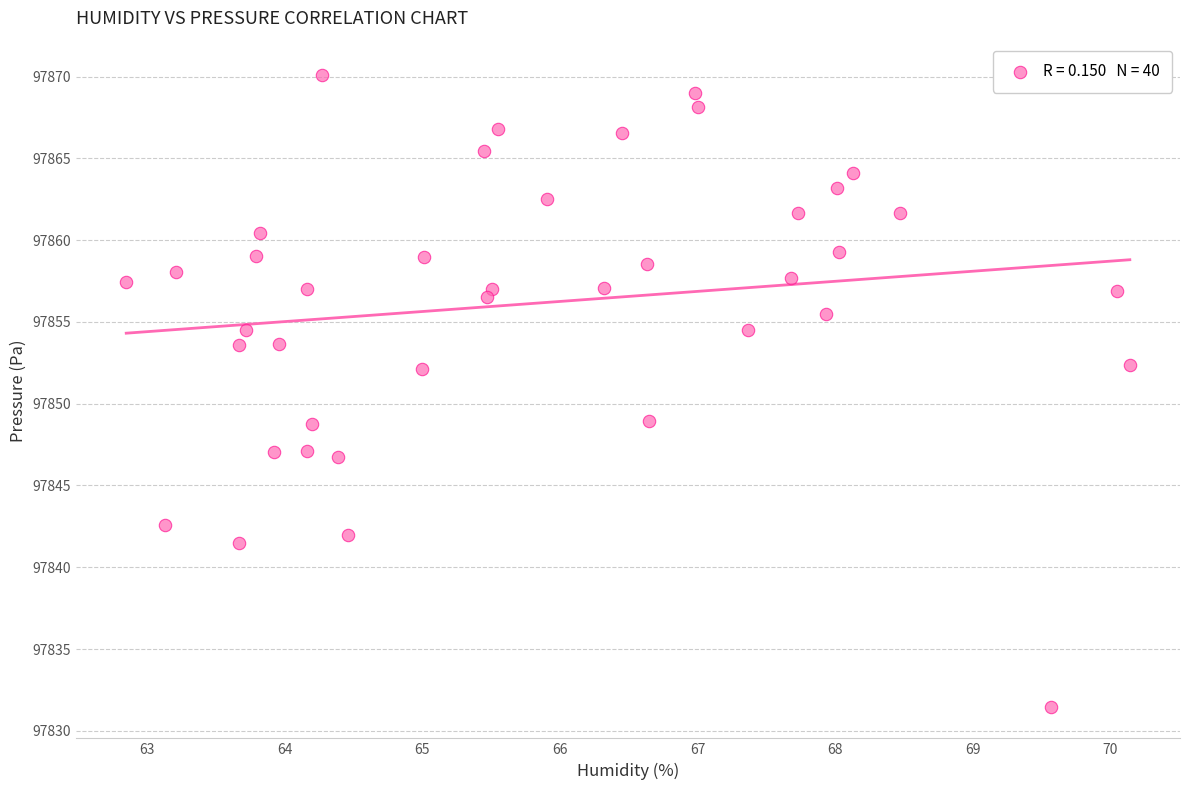

What is the range of Y values (max minus min)?

38.6